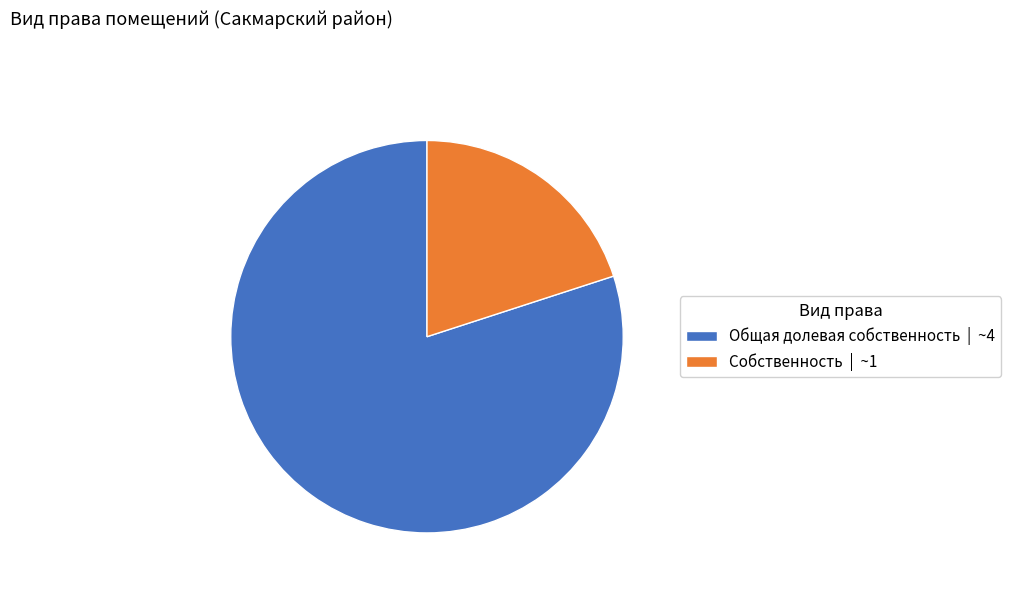

Combined, do Общая долевая собственность | ~4 and Собственность | ~1 account for over 50%?

Yes